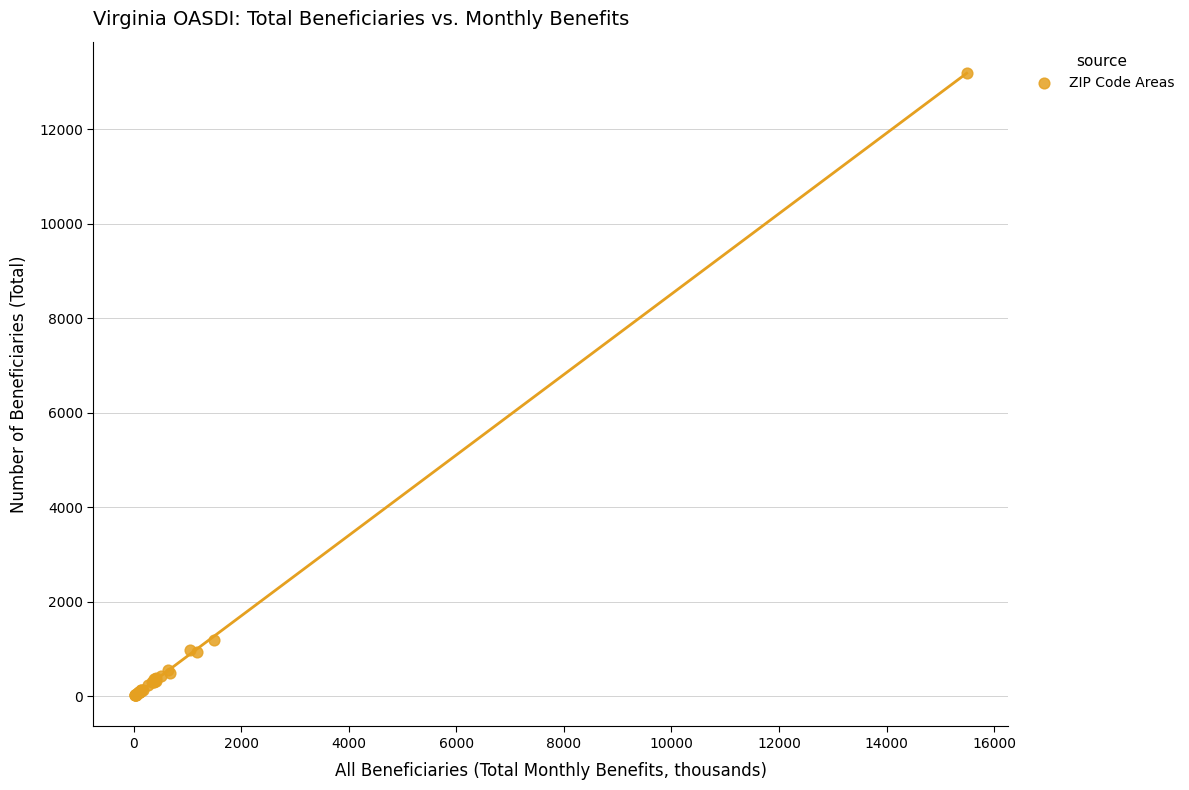

What Y value in the scatter plot is closest to 6605?

1180